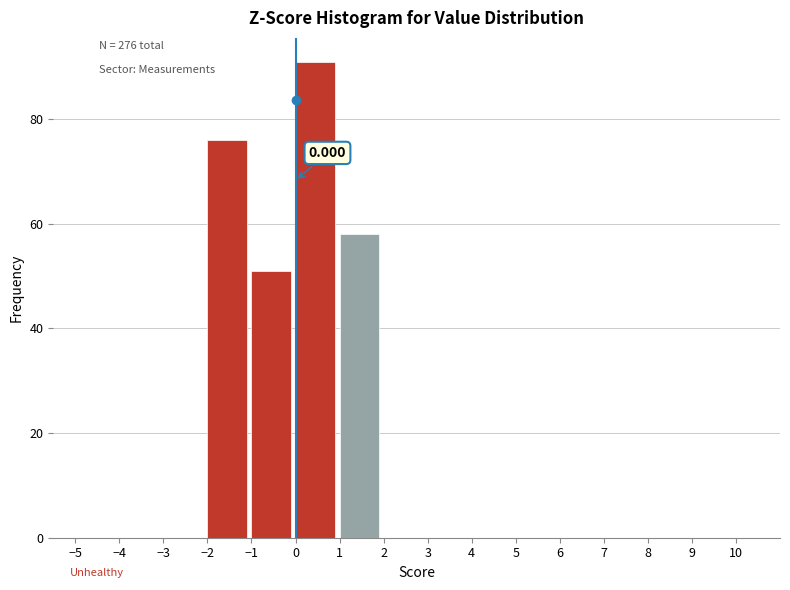

Which range on the x-axis has the tallest bar?

0 to 1